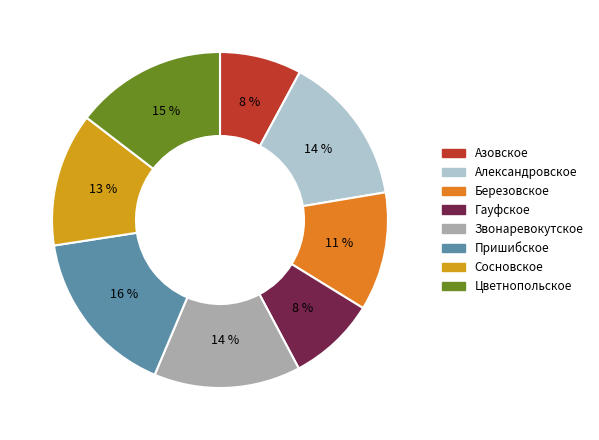

To the nearest percent, what percentage of the pie is Цветнопольское?

15%